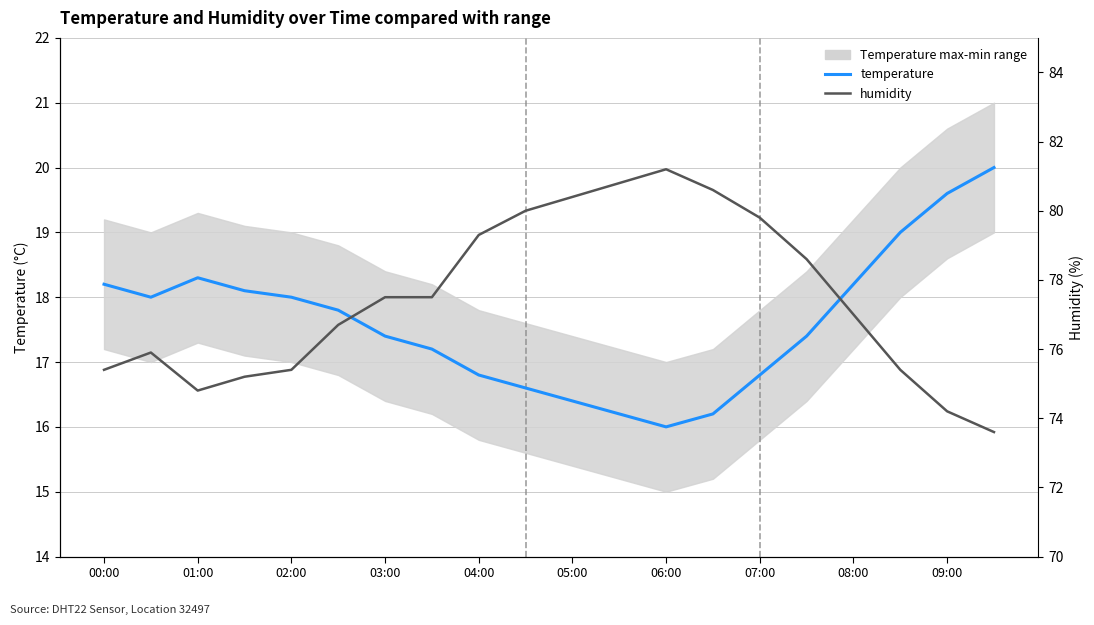

In humidity, how many points are higher than both neighbors (excluding endpoints)?

2